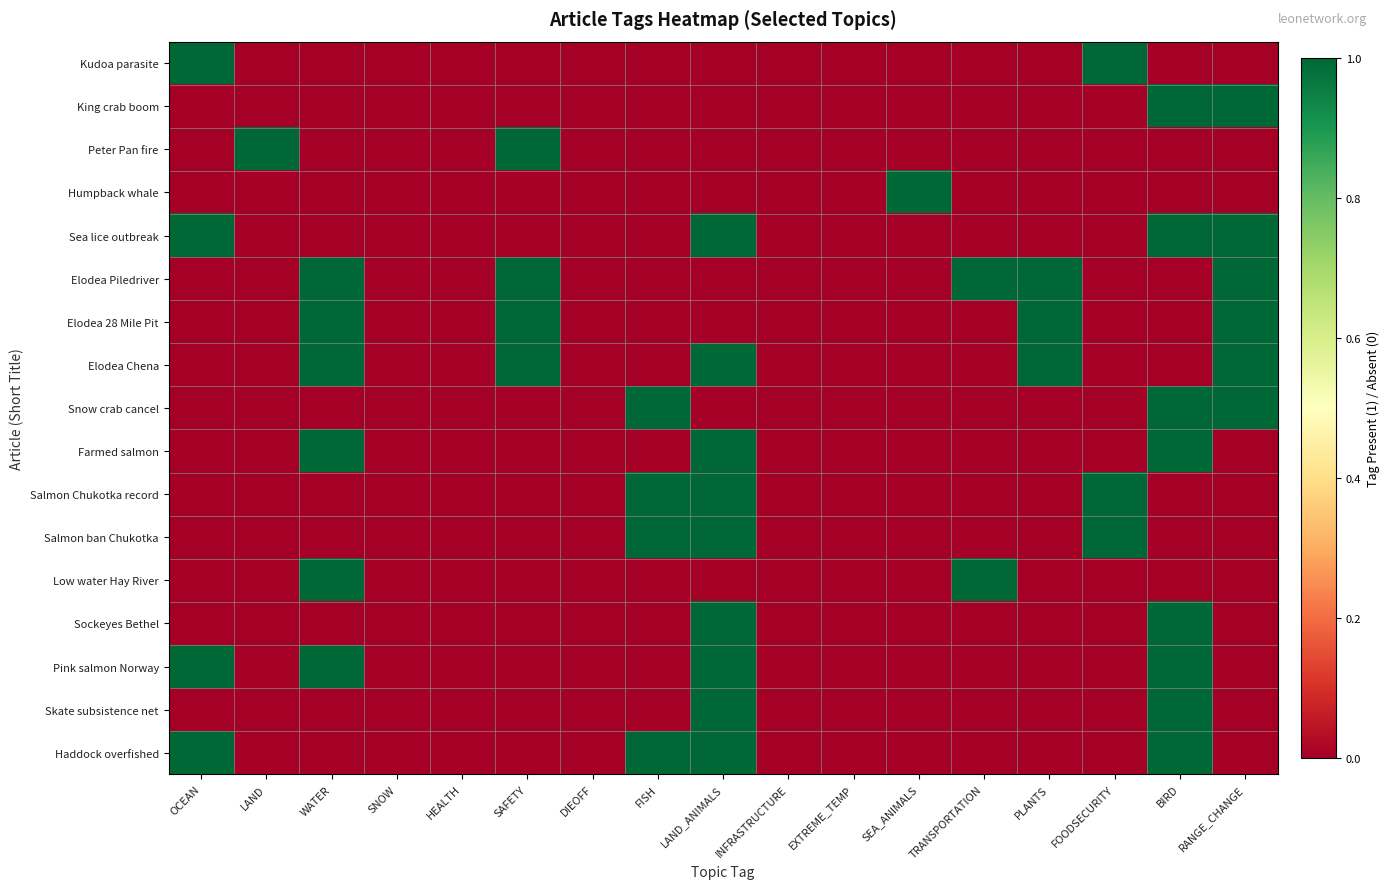

Which label corresponds to the largest value in the chart?

OCEAN